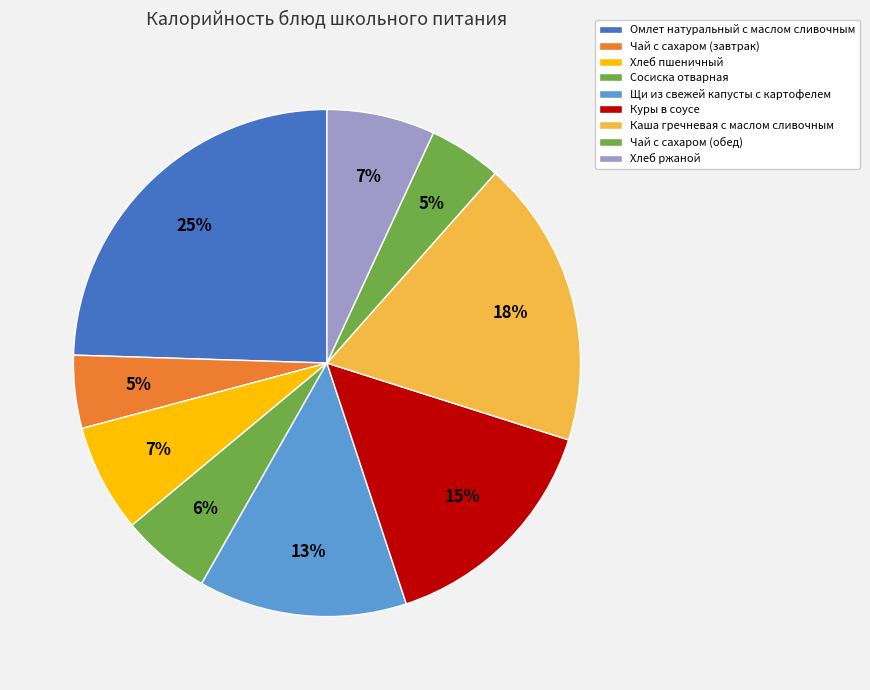

What is the largest slice in the pie chart?

Омлет натуральный с маслом сливочным